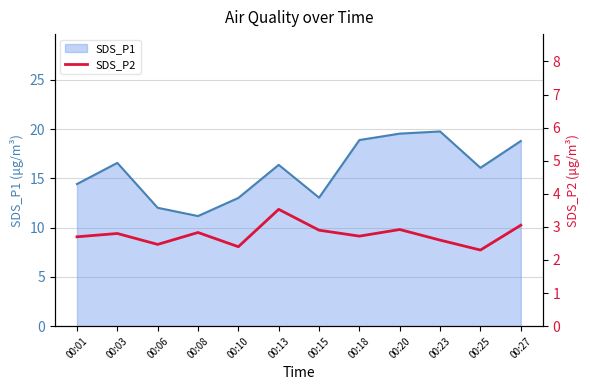

True or false: the data shows 3.7 at 00:03.

False